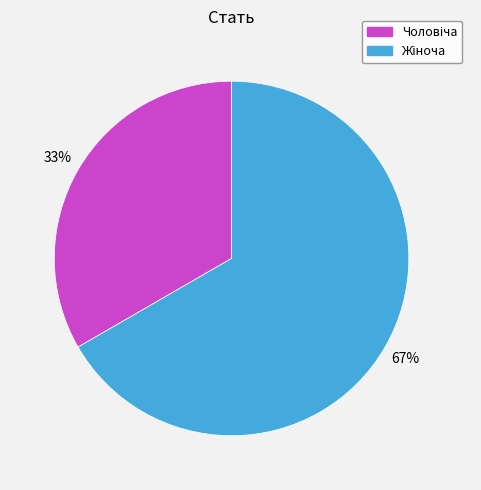

To the nearest percent, what is the average slice percentage?

50%